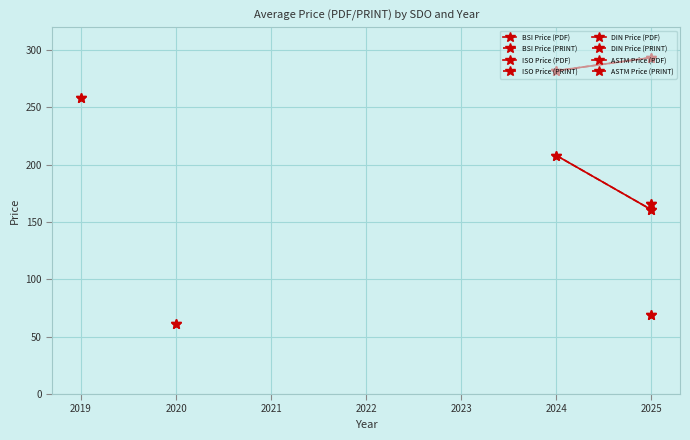

What is the difference between the maximum and minimum values in the Price (PDF) series?

442.0